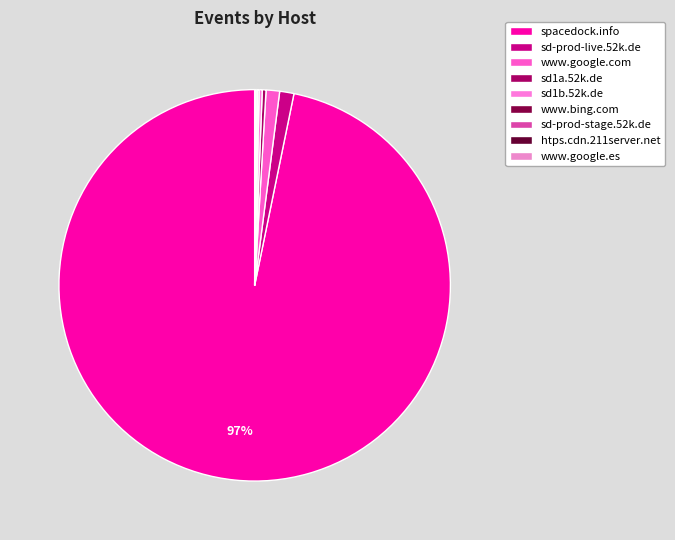

Which slice is the smallest?

htps.cdn.211server.net